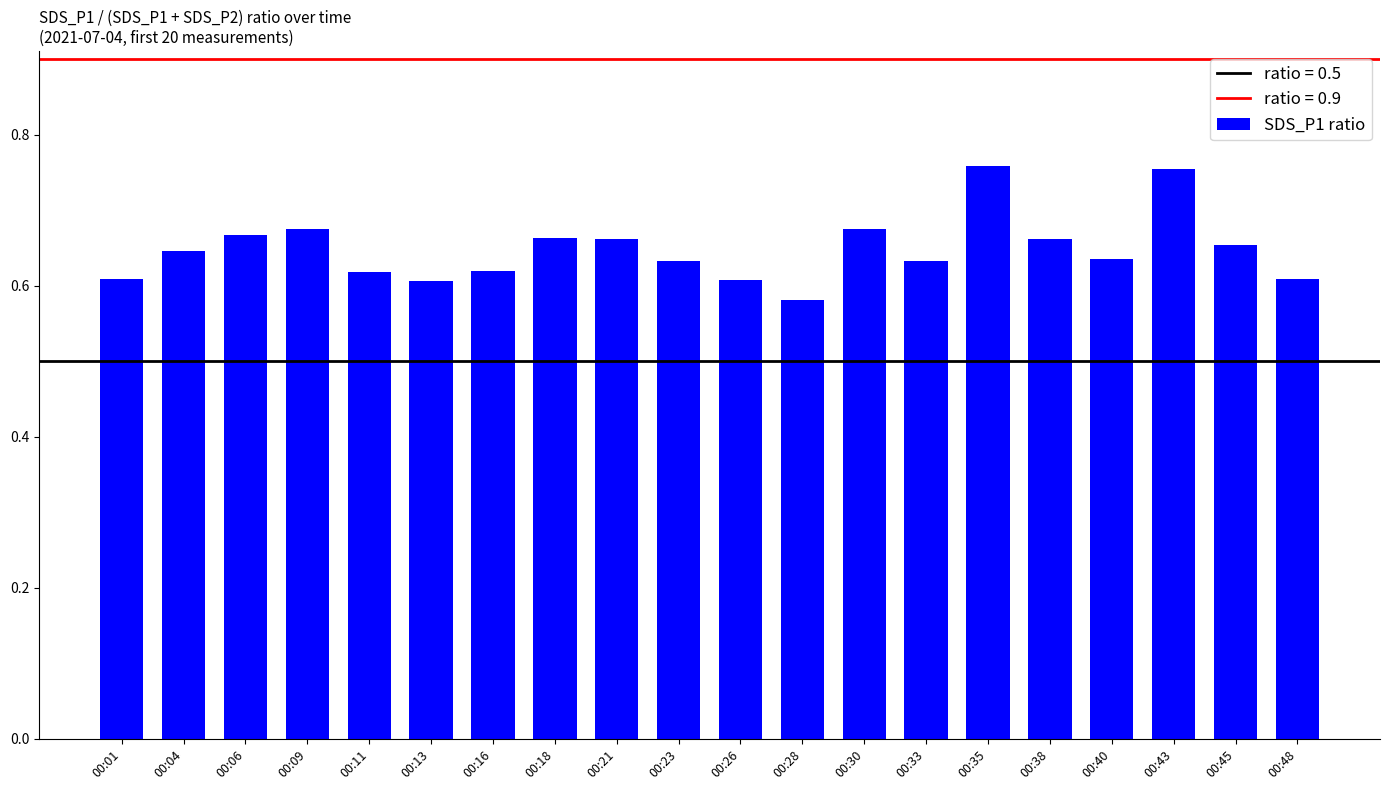

The chart shows a value of 0.9 at 00:33. True or false?

False